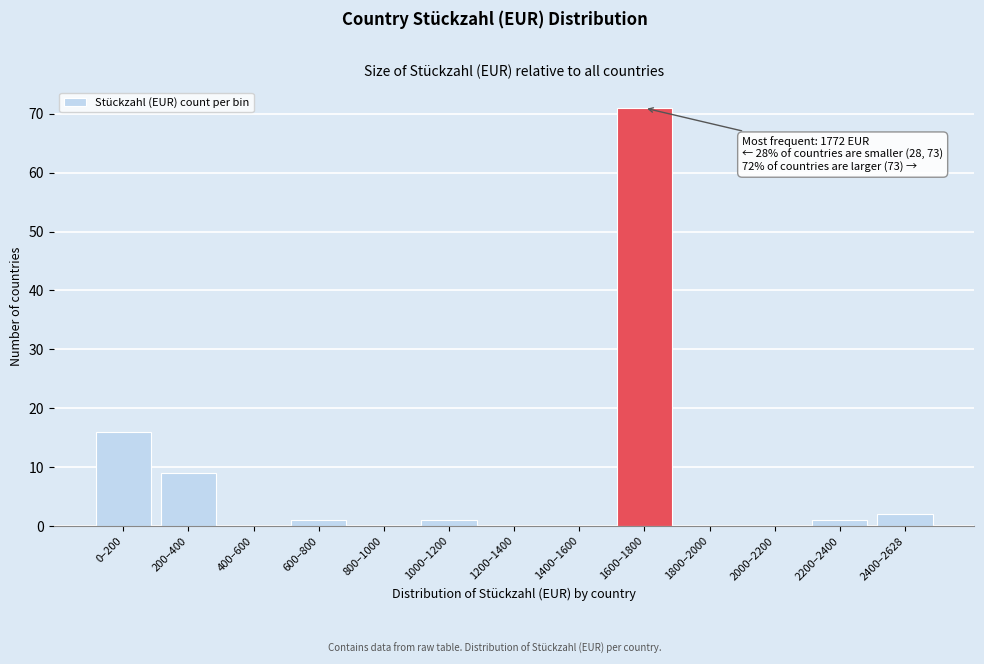

Reading left to right, list all the values displayed in this chart.

0–200=16	200–400=9	400–600=0	600–800=1	800–1000=0	1000–1200=1	1200–1400=0	1400–1600=0	1600–1800=71	1800–2000=0	2000–2200=0	2200–2400=1	2400–2628=2